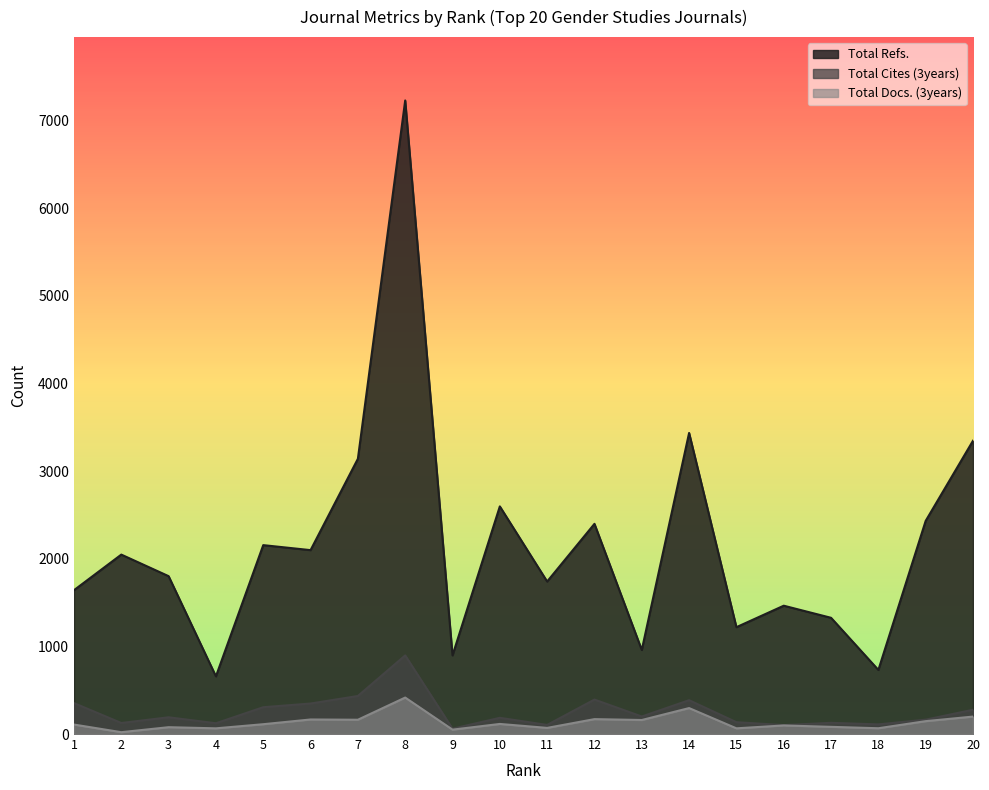

Count the number of data series in this chart.

3